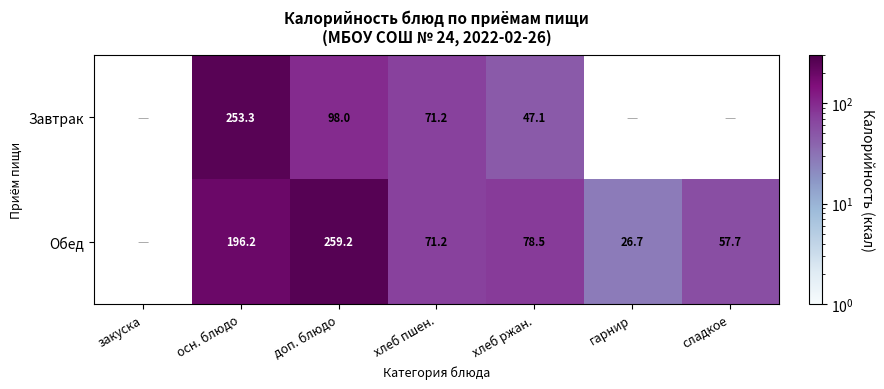

Is it true that Обед equals 121.3 at осн. блюдо?

False